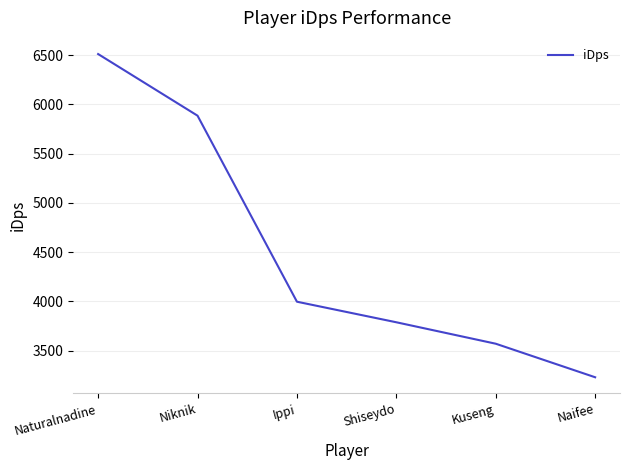

True or false: the data has more than 0 interior local peaks.

False